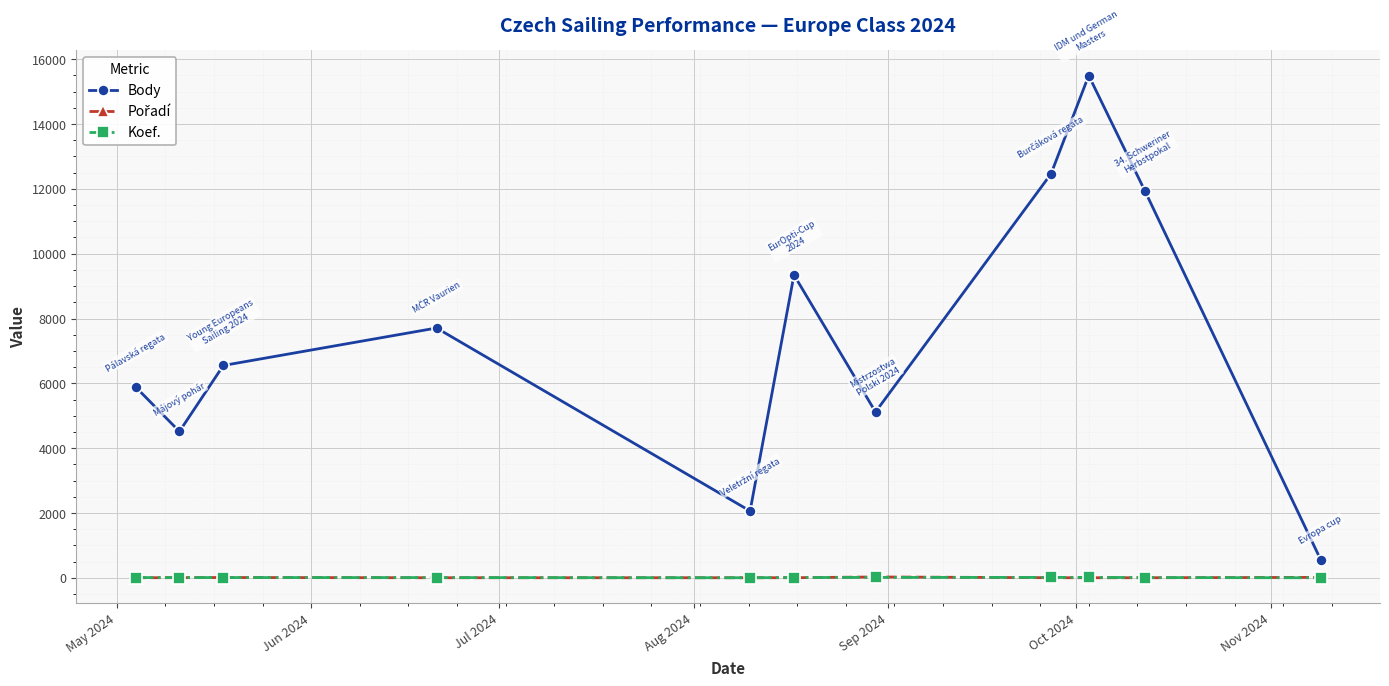

Does the chart display data point markers on the line(s)?

Yes